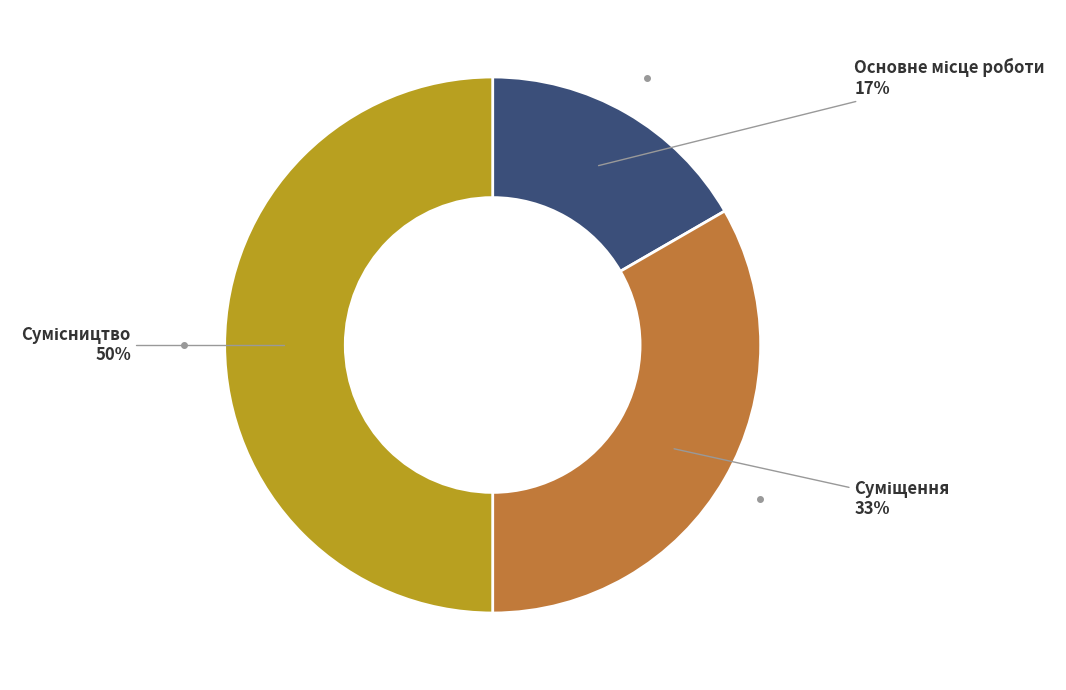

To the nearest percent, what is the difference between the largest and smallest slice percentages?

33%